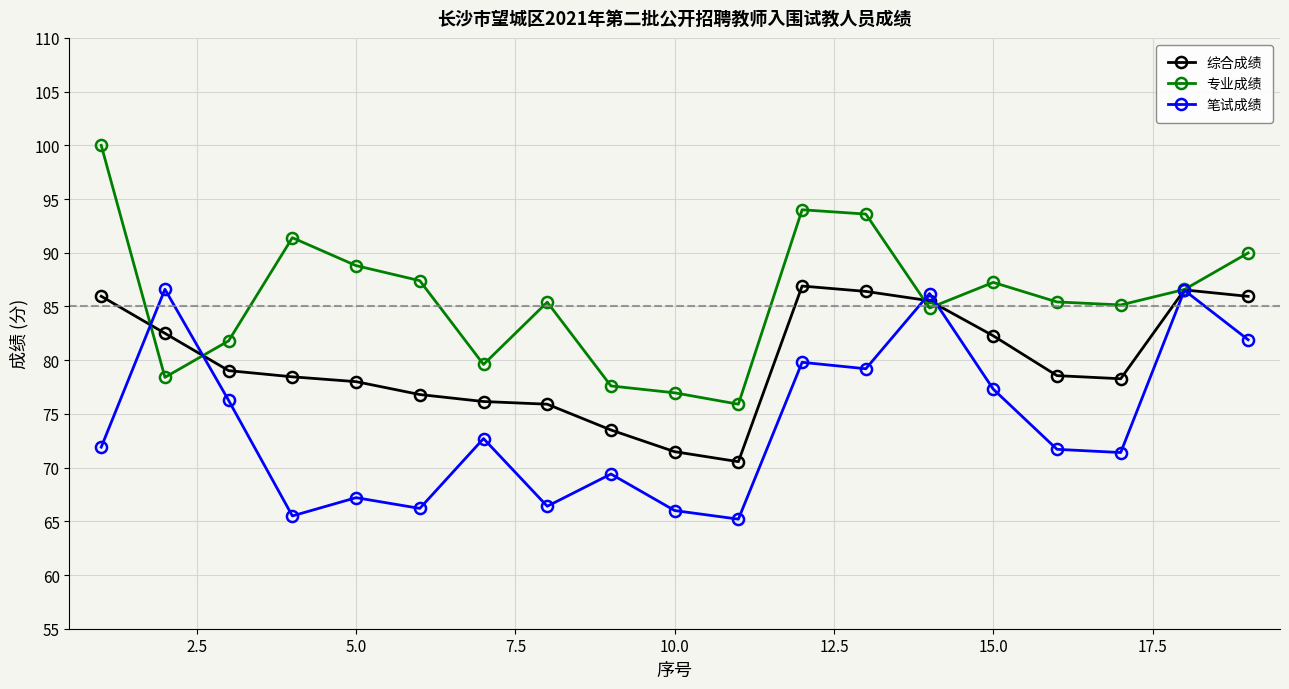

True or false: 综合成绩 has more than 0 interior local peaks.

True